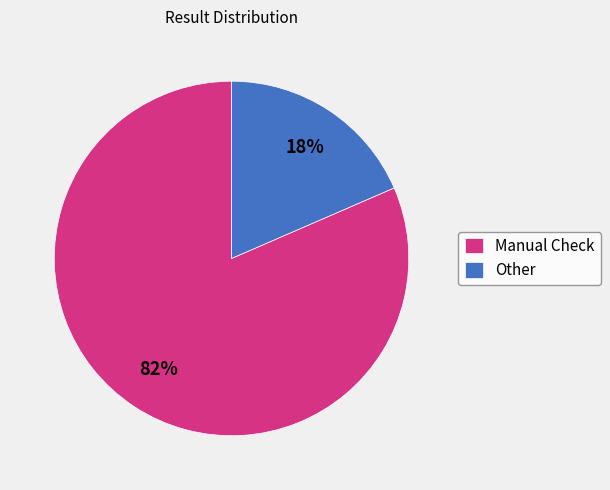

Is it true that Other is 7% of the pie?

False